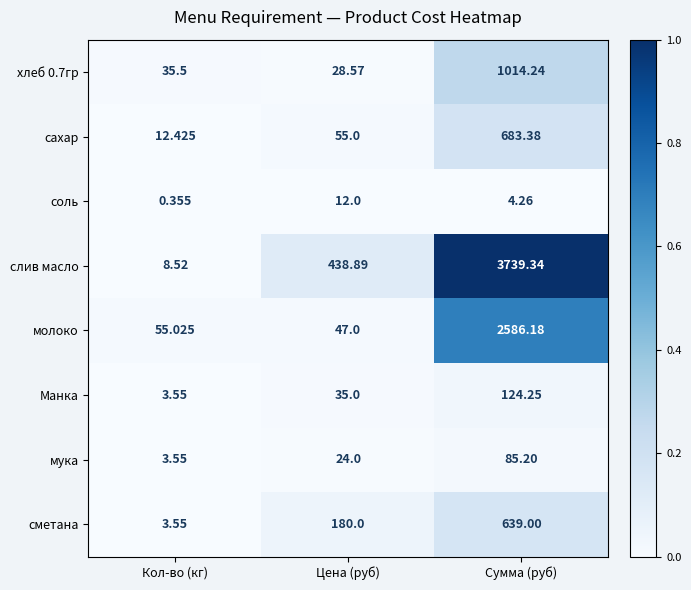

At Цена (руб), list the series in order from smallest to largest.

соль, мука, хлеб 0.7гр, Манка, молоко, сахар, сметана, слив масло